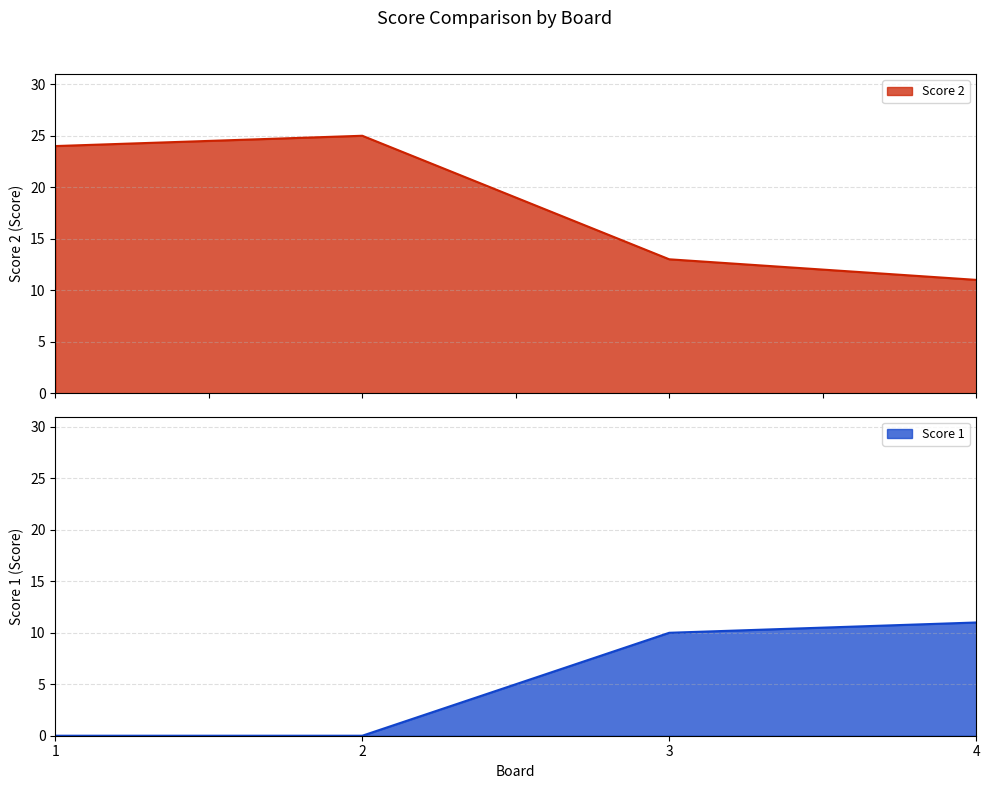

Which series has the largest total across all categories?

Score 2